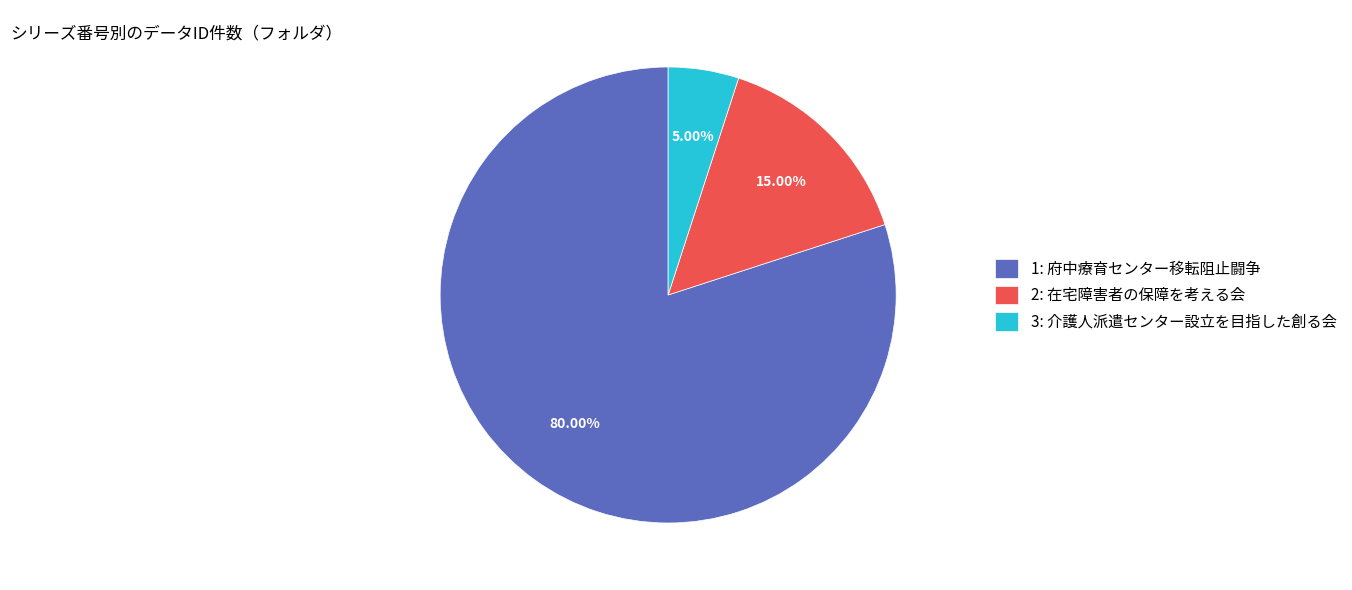

How many segments does this pie chart have?

3